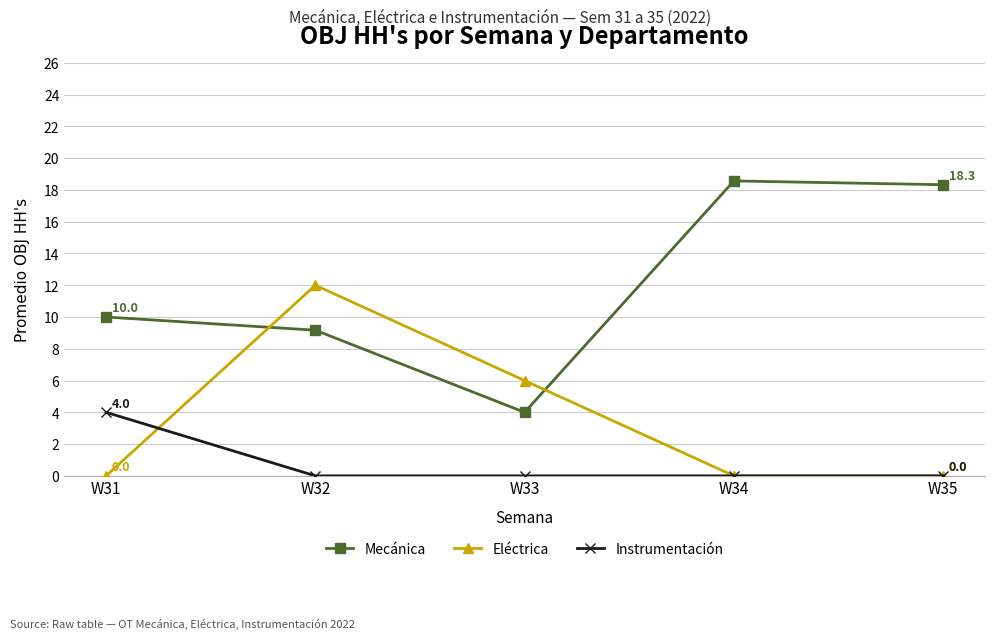

How many lines are shown in the chart?

3